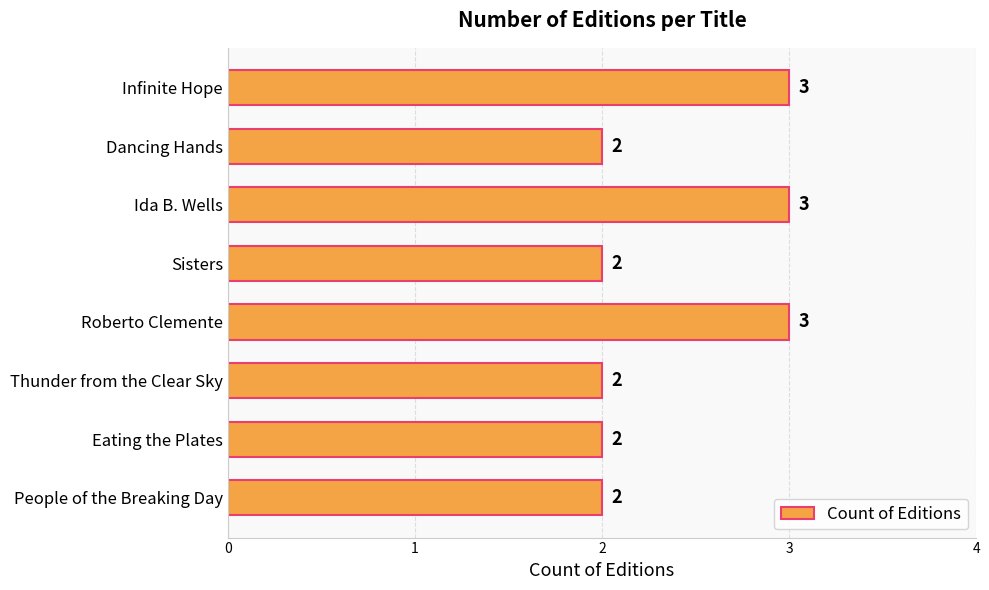

What is the sum of the values at People of the Breaking Day and Roberto Clemente?

5